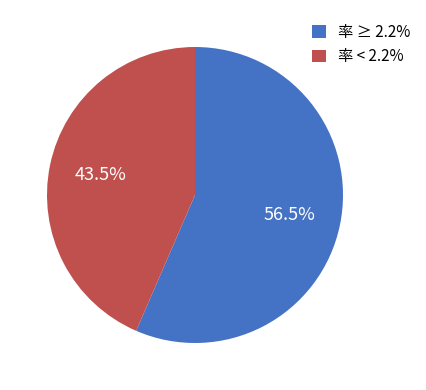

What is the smallest slice in the pie chart?

率 < 2.2%